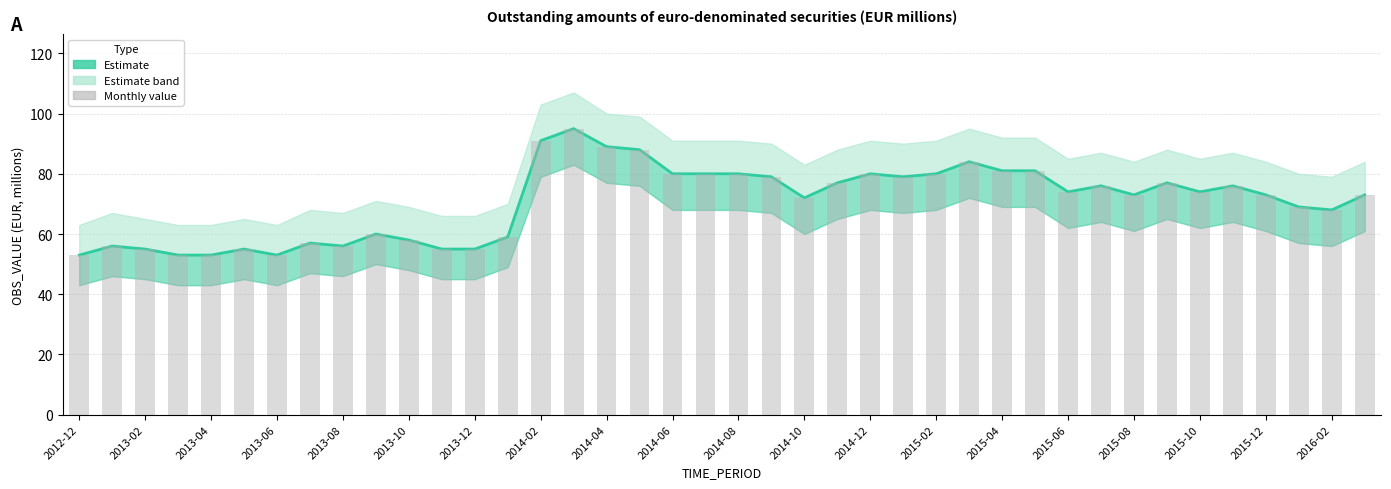

At how many categories does at least one series exceed 90?

2